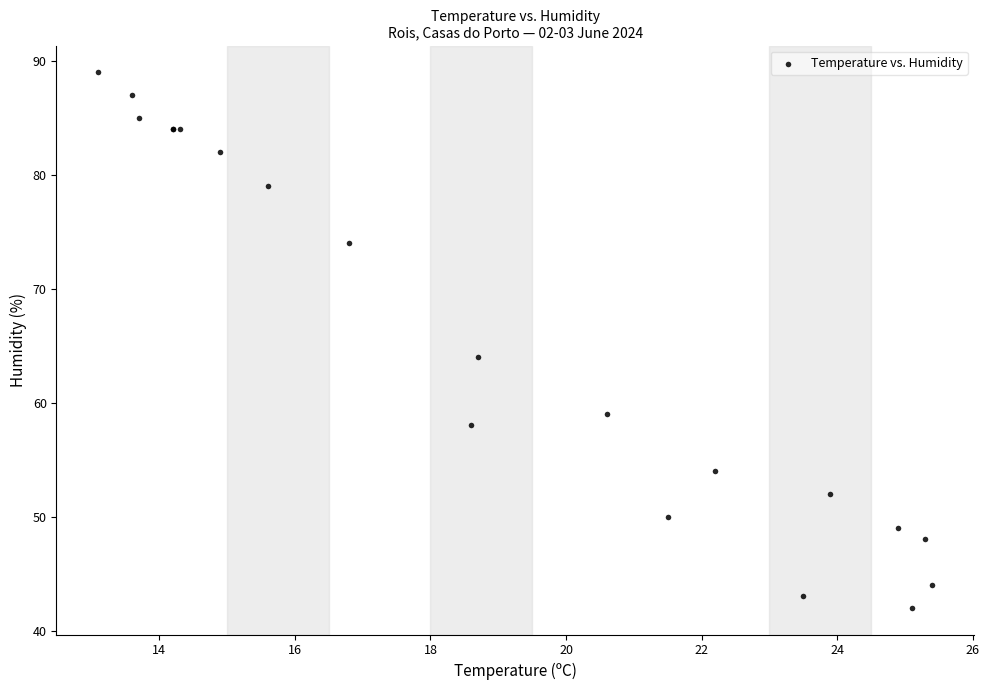

What Y value in the scatter plot is closest to 65?

64